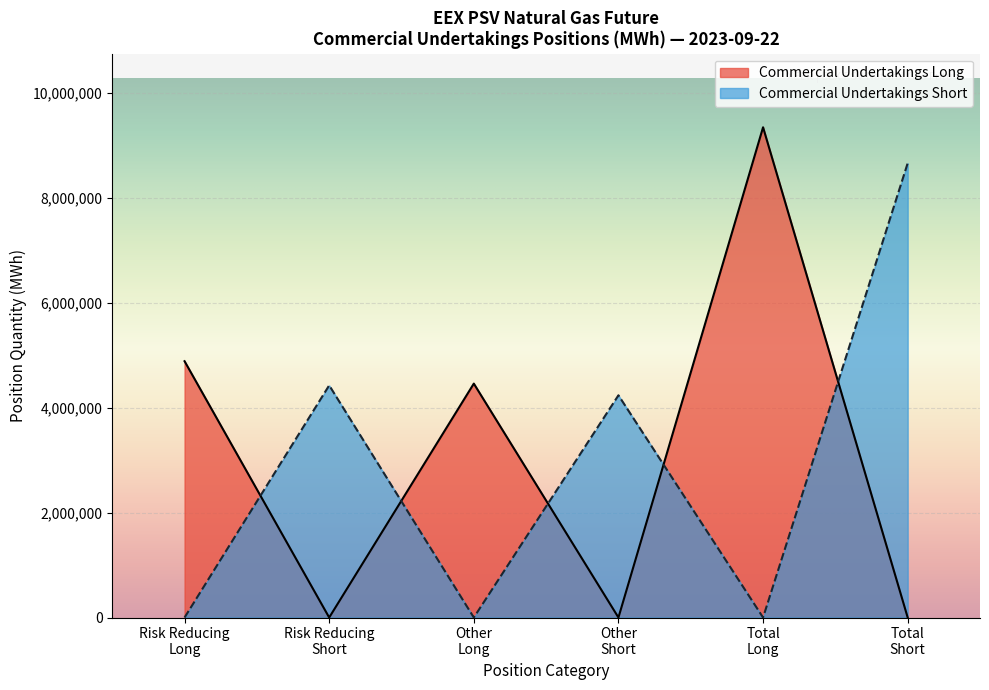

At which category is the sum across all series the highest?

Total
Long